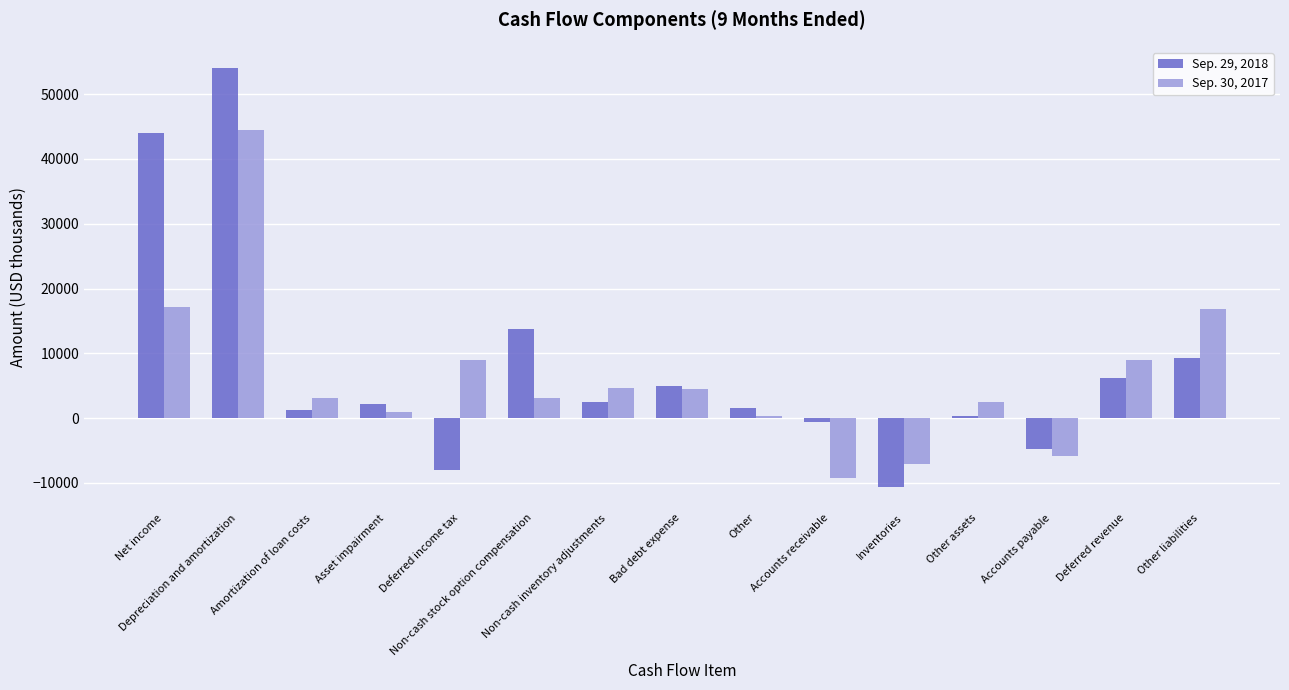

How many data points in Sep. 29, 2018 are less than 2137?

7